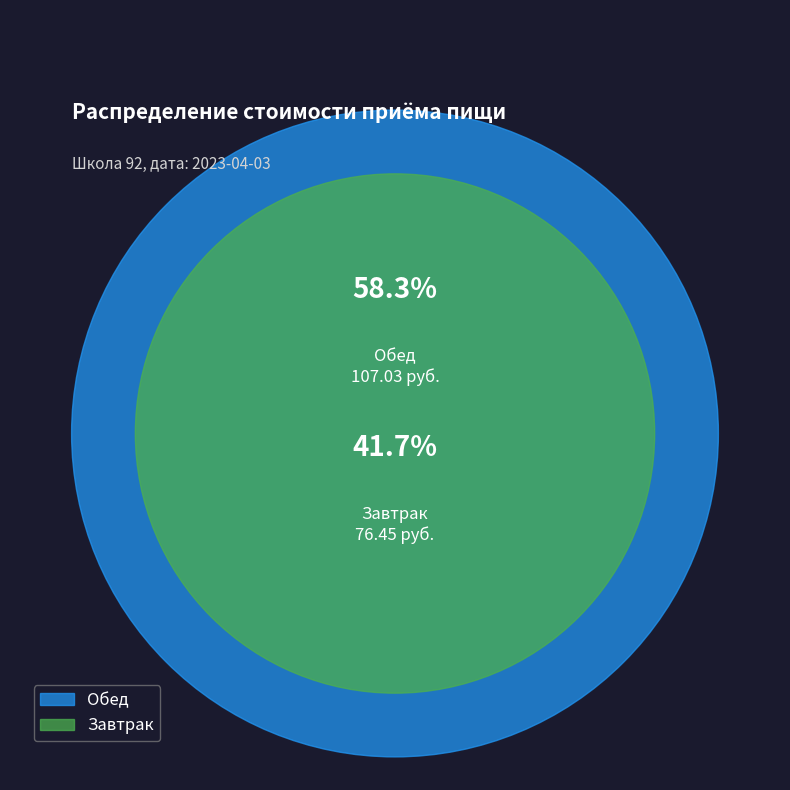

What percentage is the Завтрак slice, to the nearest percent?

42%